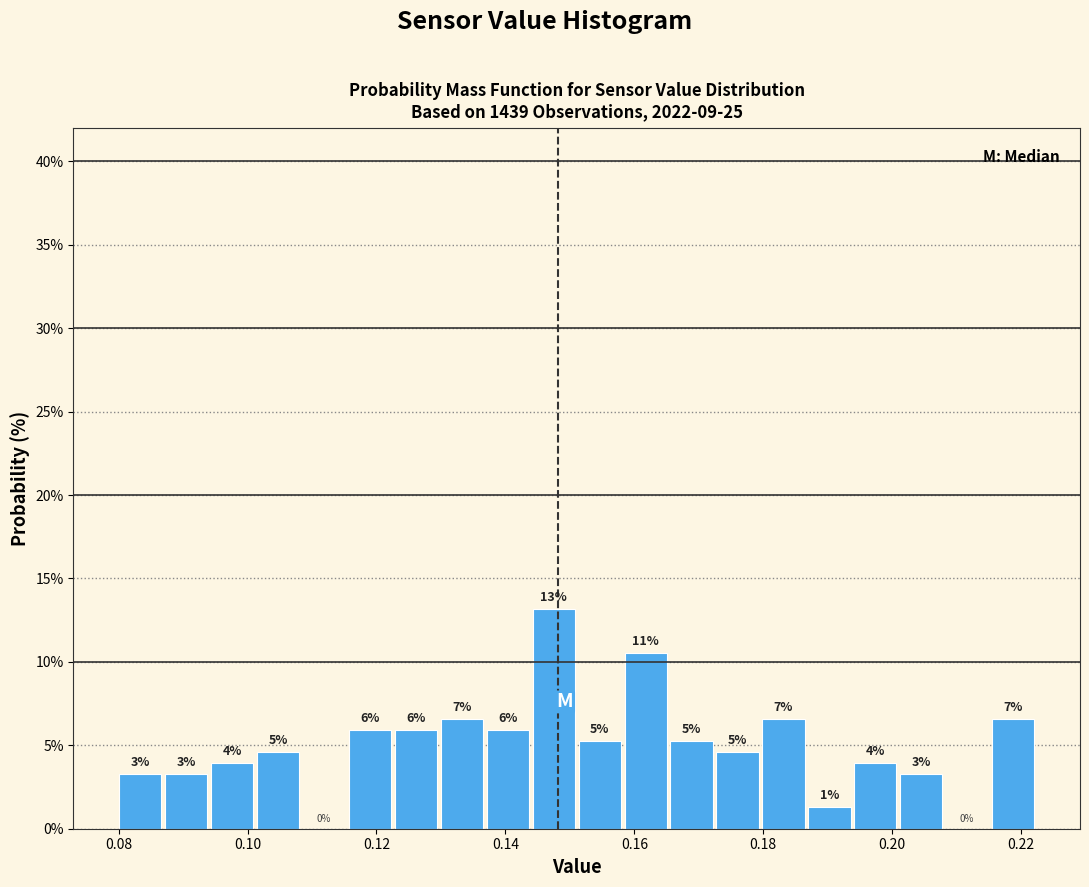

Read against the x-axis, roughly where is the centre of the tallest bar?

0.148